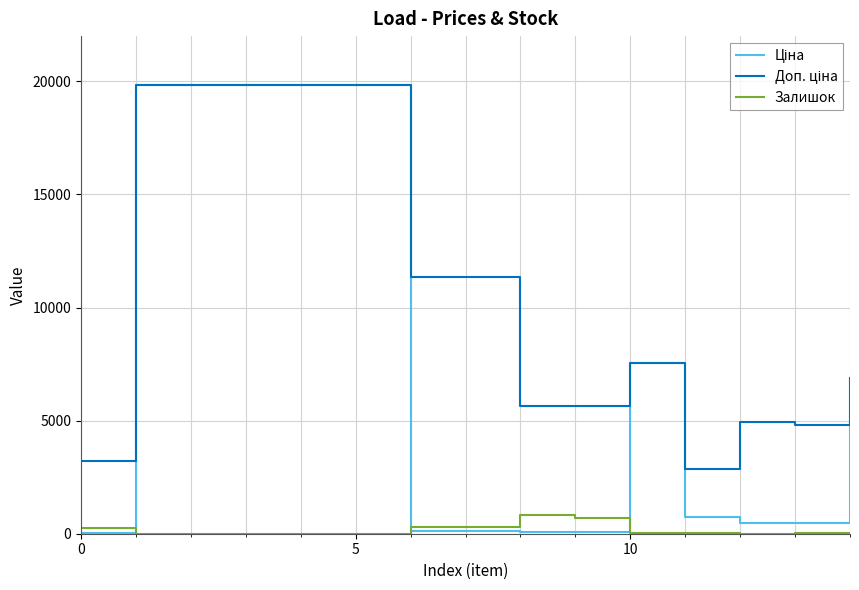

What is the maximum value shown in the chart?

19831.1